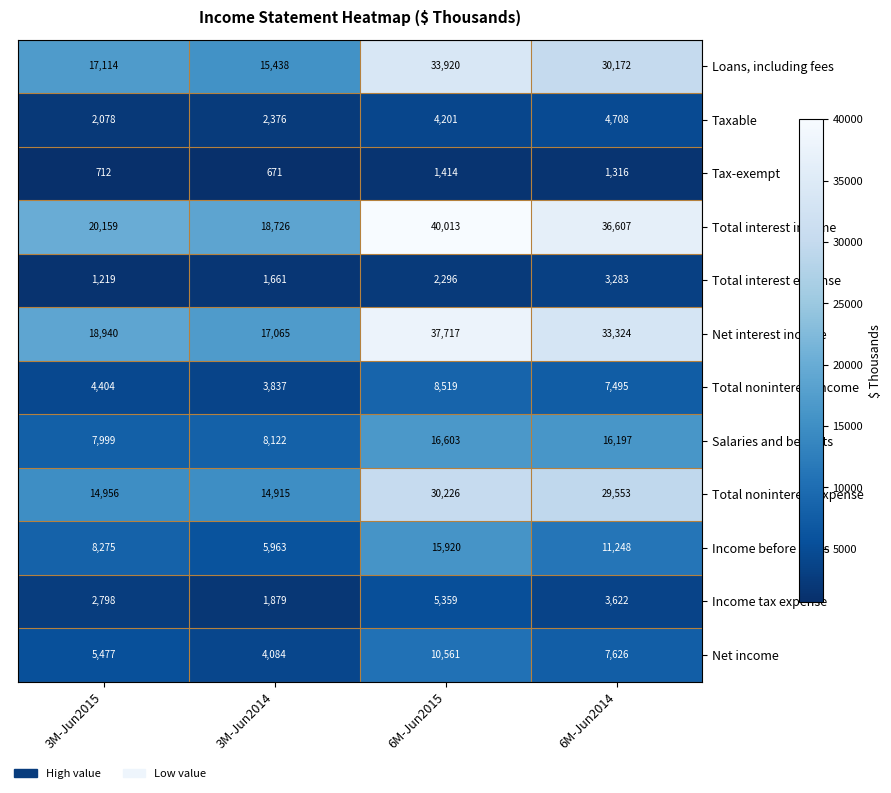

What is the difference between the highest and lowest values at 6M-Jun2014?

35291